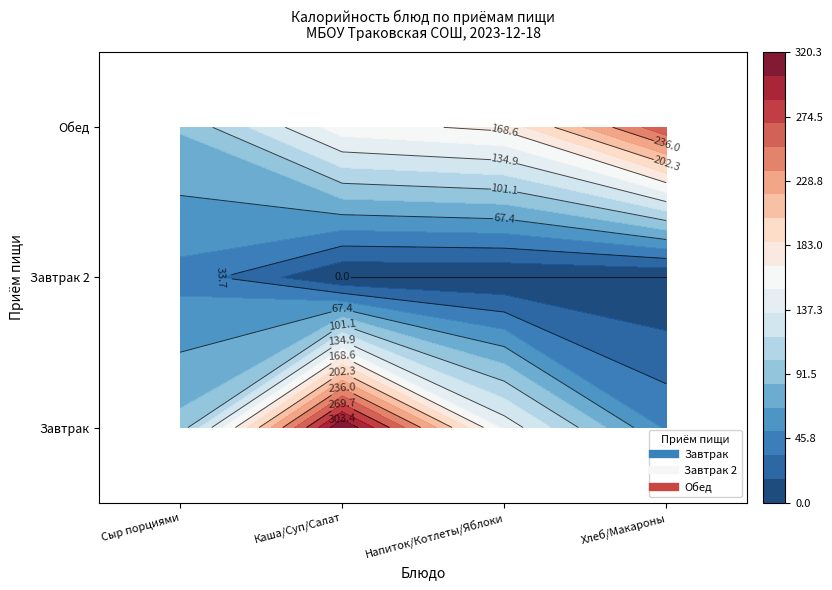

Reading right to left, list all the values displayed in this chart.

Завтрак: Хлеб/Макароны=47.6	Напиток/Котлеты/Яблоки=146.3	Каша/Суп/Салат=320.3	Сыр порциями=90.0
Завтрак 2: Хлеб/Макароны=0.0	Напиток/Котлеты/Яблоки=0.0	Каша/Суп/Салат=0.0	Сыр порциями=45.0
Обед: Хлеб/Макароны=267.0	Напиток/Котлеты/Яблоки=172.9	Каша/Суп/Салат=161.3	Сыр порциями=86.1